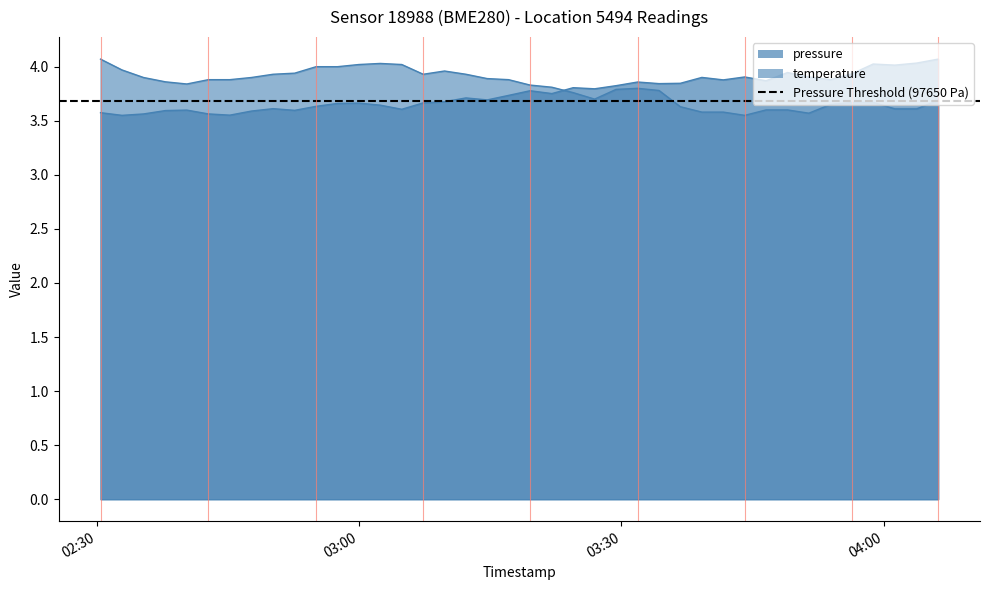

Which series ends up on top after the final intersection of pressure and temperature?

pressure